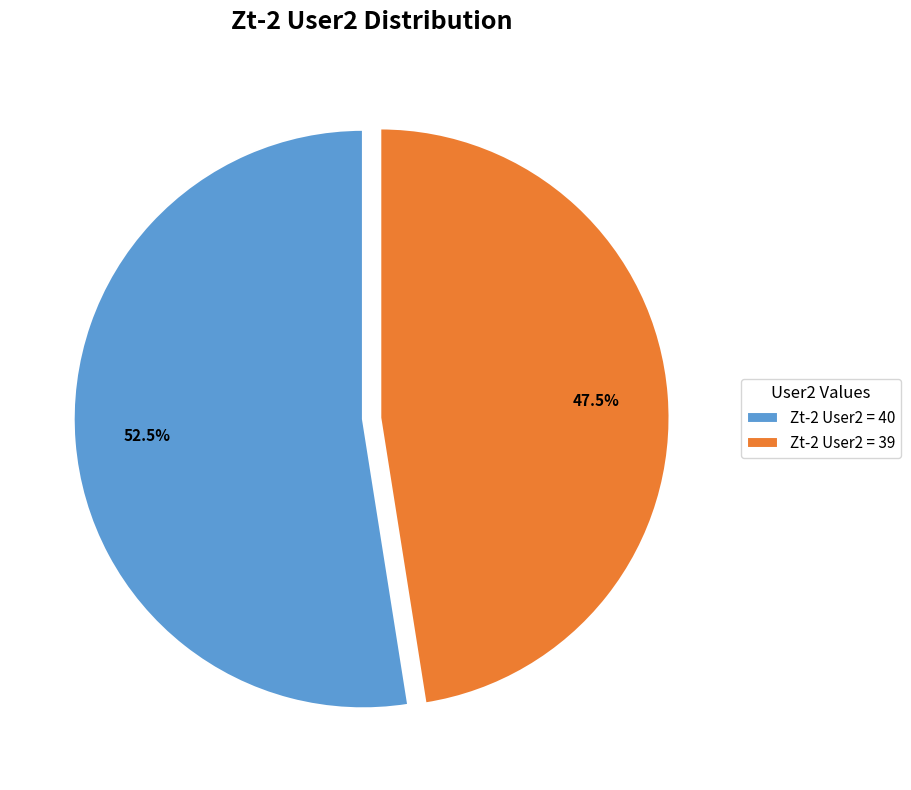

Which slice represents more than half of the pie?

Zt-2 User2 = 40